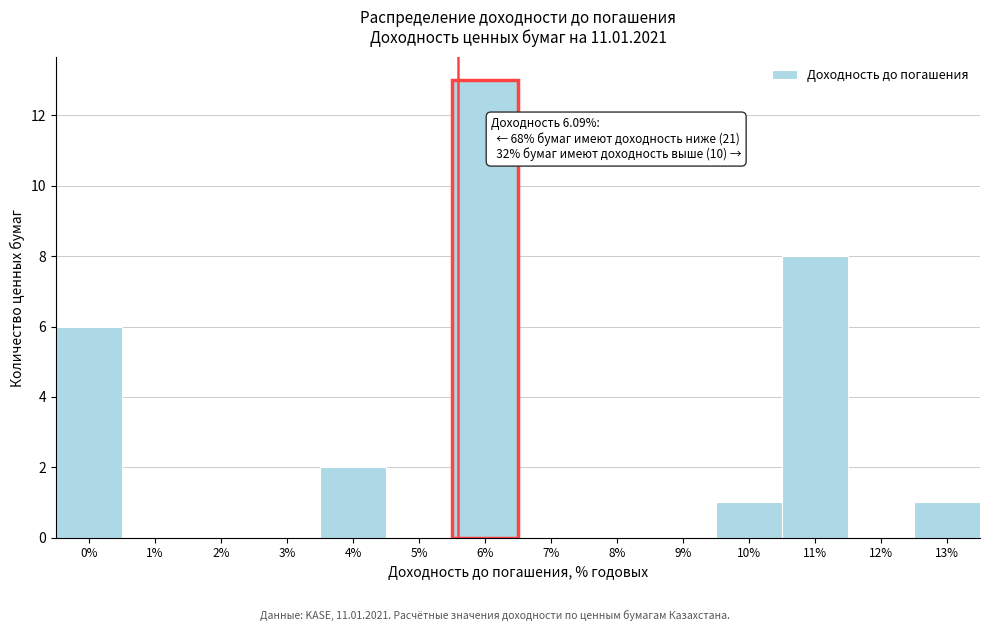

The chart shows a value of -6 at 7%. True or false?

False